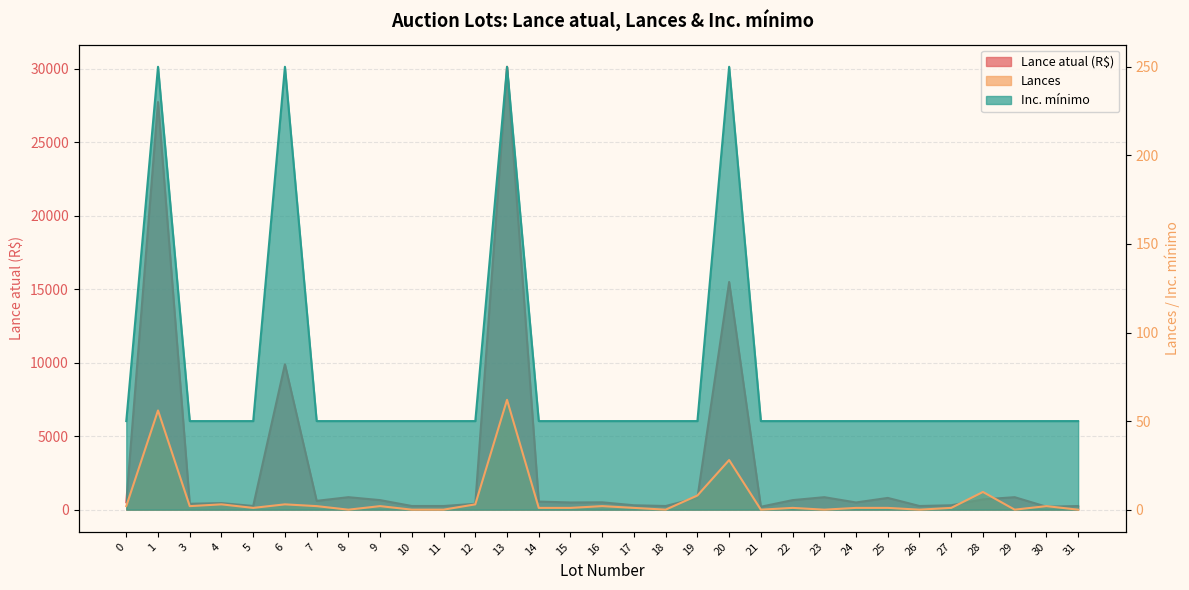

True or false: Lance atual (R$) has a value of 30150 at 13.

True